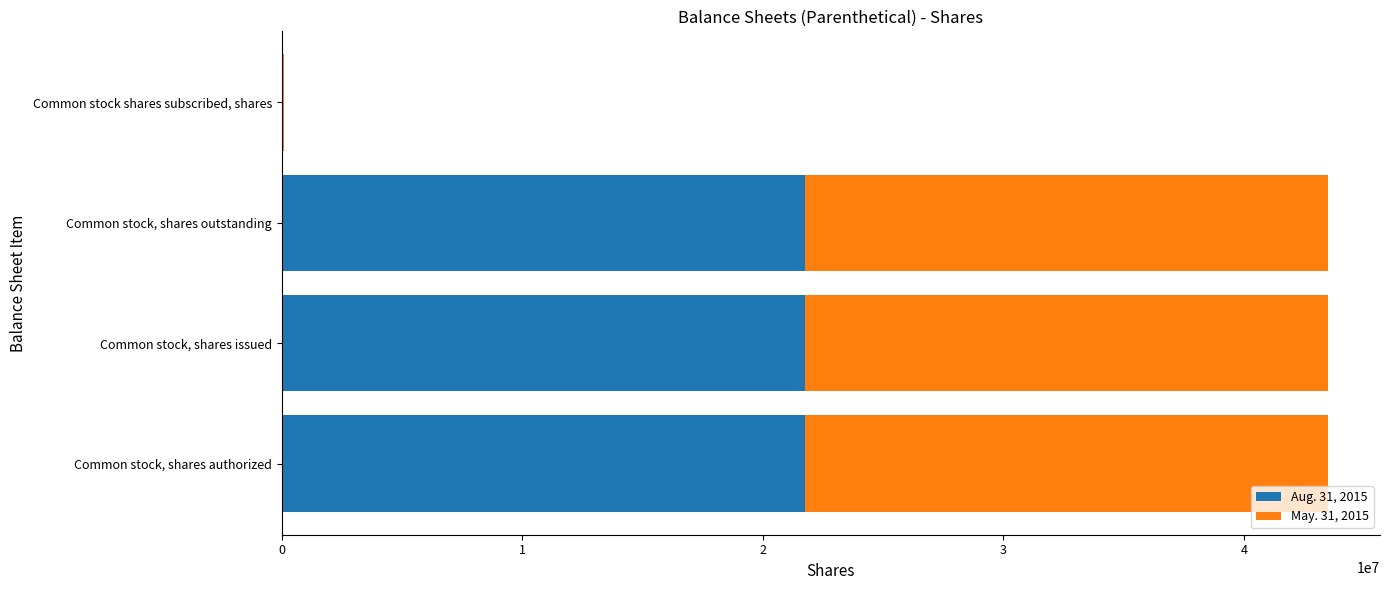

What is the total value across all series at Common stock, shares outstanding?

43484644